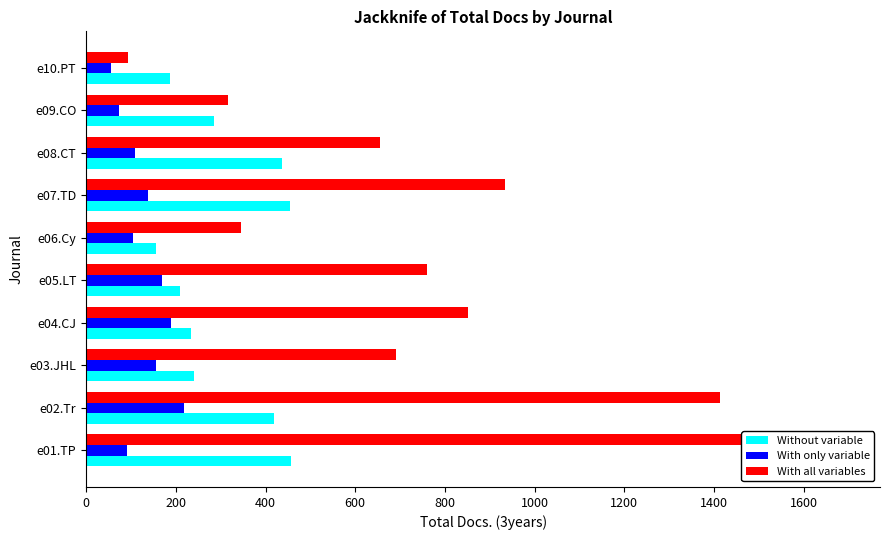

What is the value of the With all variables bar at the 2nd from the left?

1413